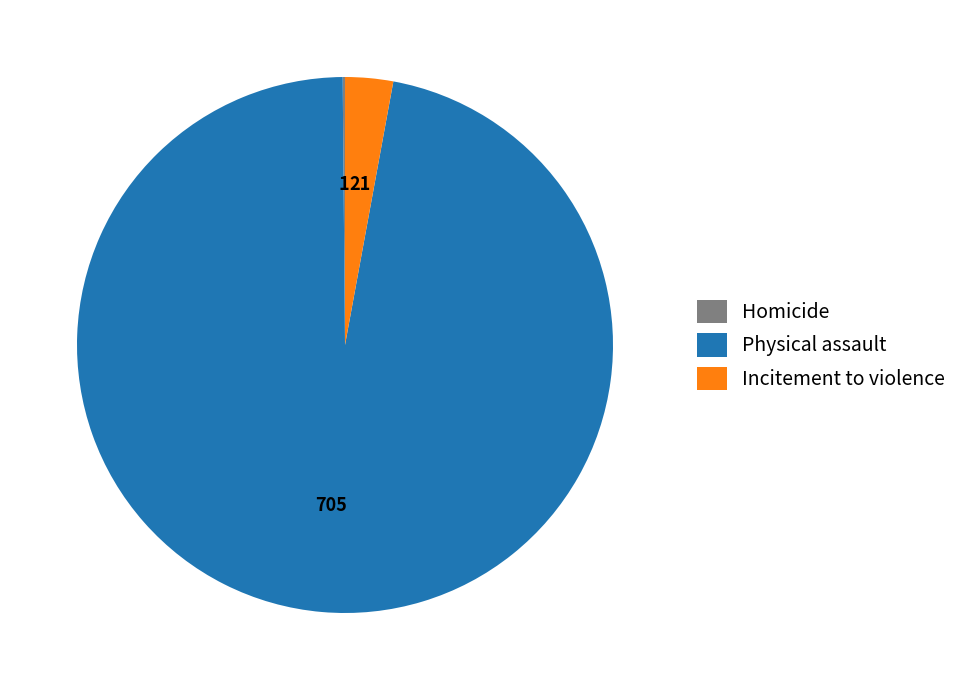

Which slice represents more than half of the pie?

705